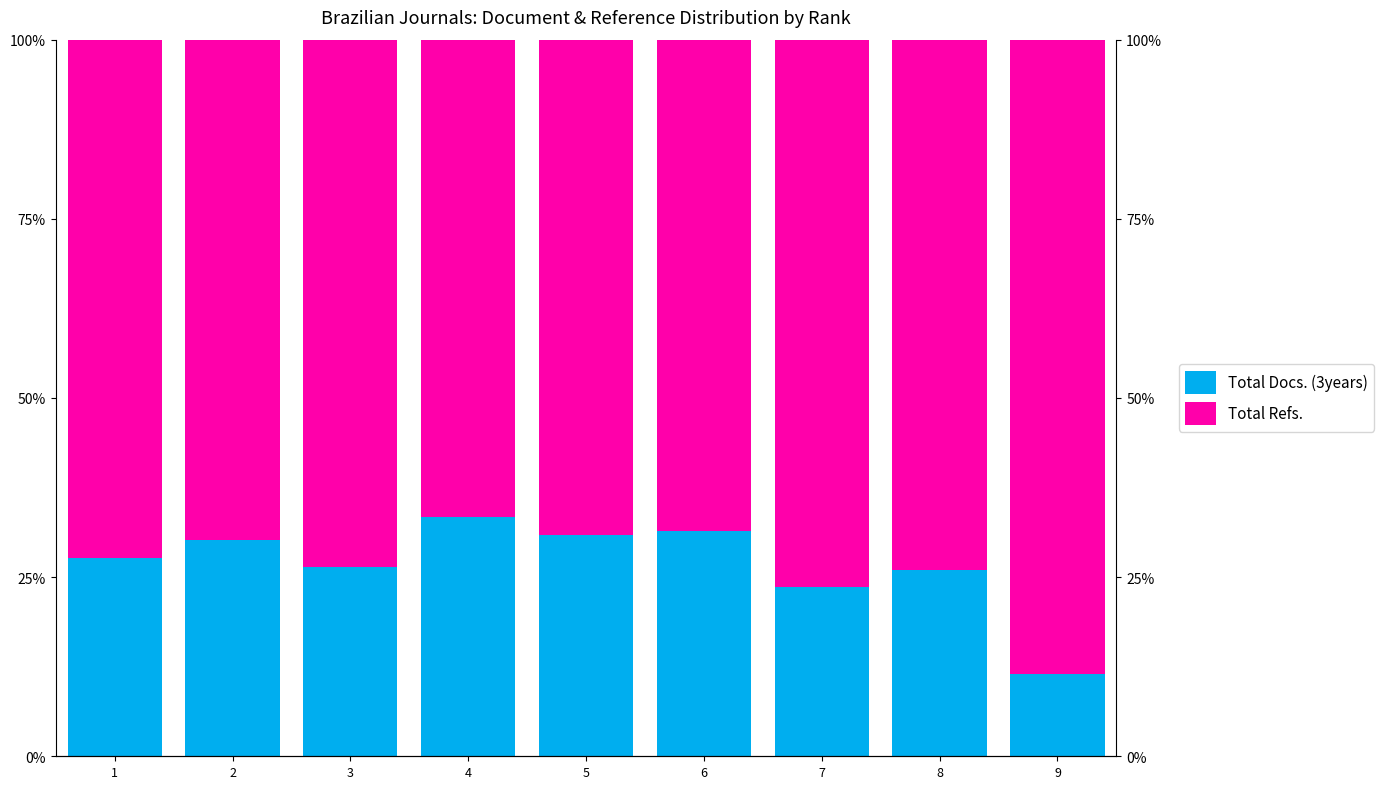

True or false: Total Refs. has a value of 66.7 at 4.

True